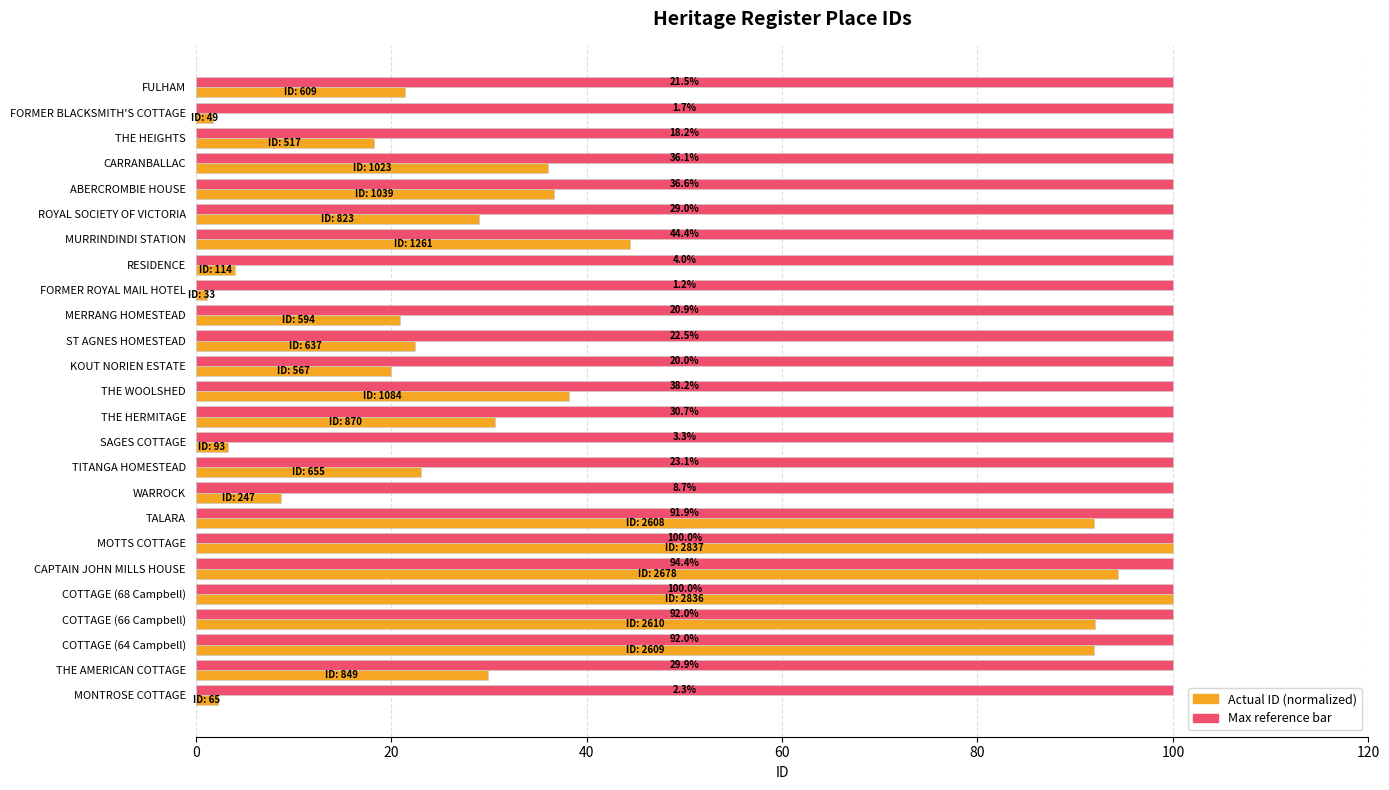

What is the spread (max minus min) of values at FORMER ROYAL MAIL HOTEL?

98.8